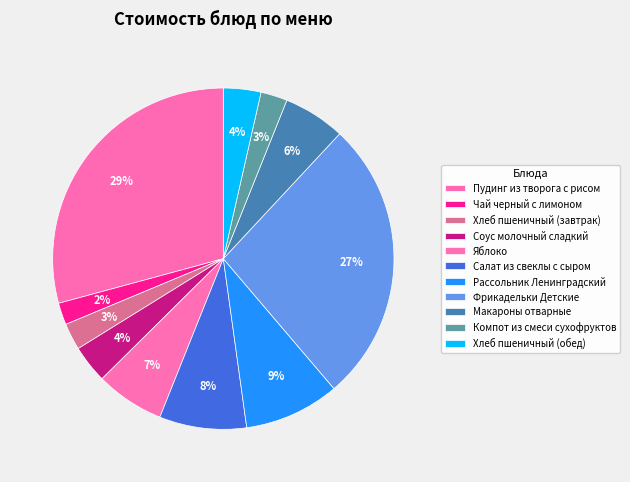

Count the number of slices in the pie.

11